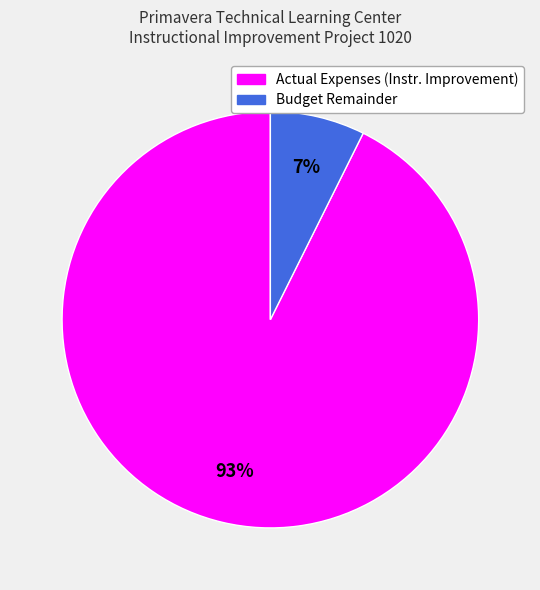

How many slices are in this pie chart?

2